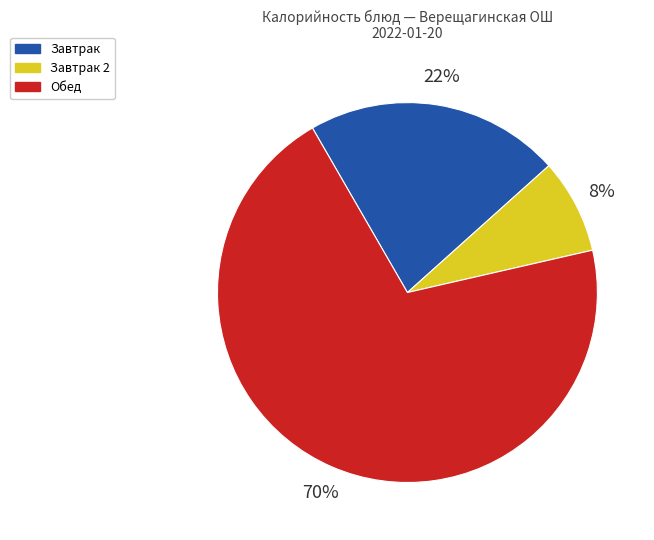

Is there a majority slice in this chart?

Yes